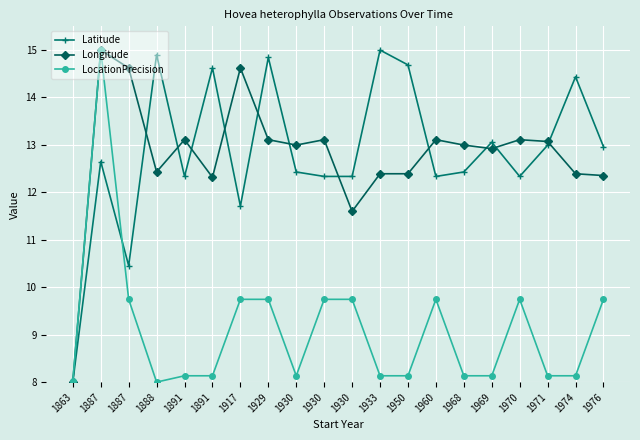

True or false: Latitude has more than 2 points higher than both neighbors.

True